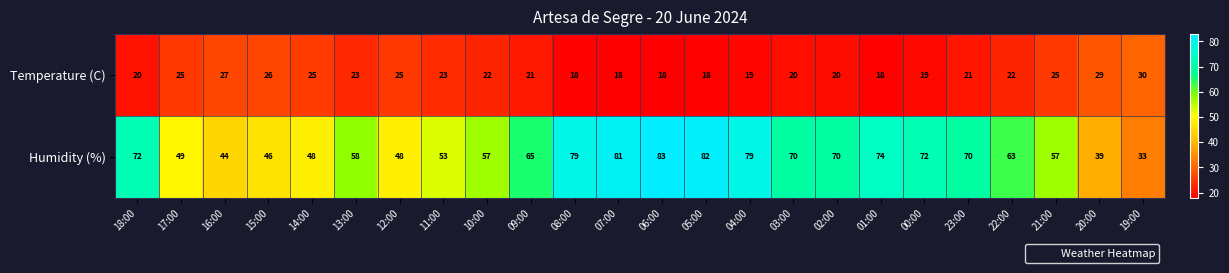

List the series in order of their peak value, lowest first.

Temperature (C), Humidity (%)